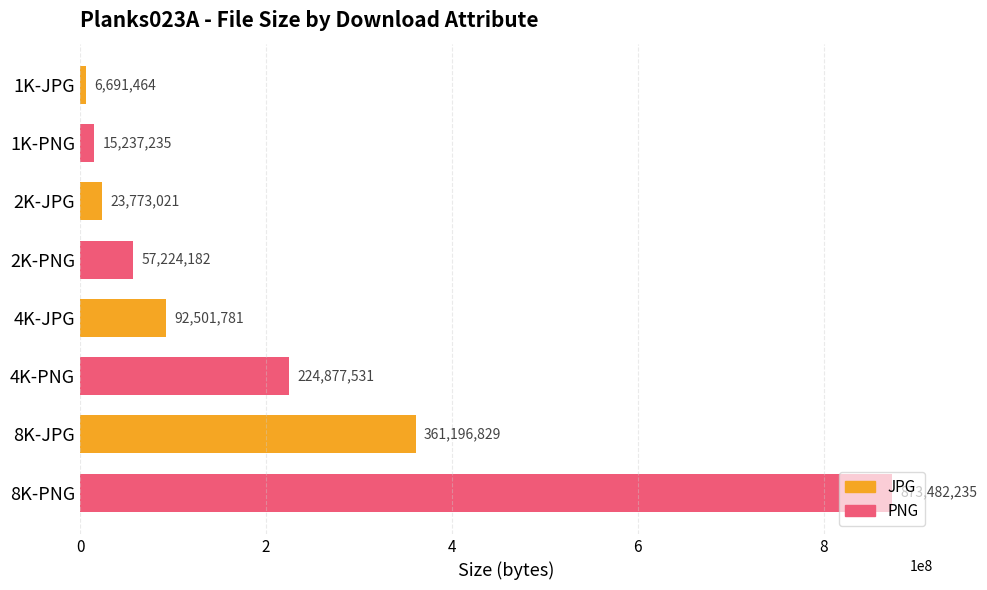

What is the change in value from 2K-PNG to 4K-PNG?

+167653349